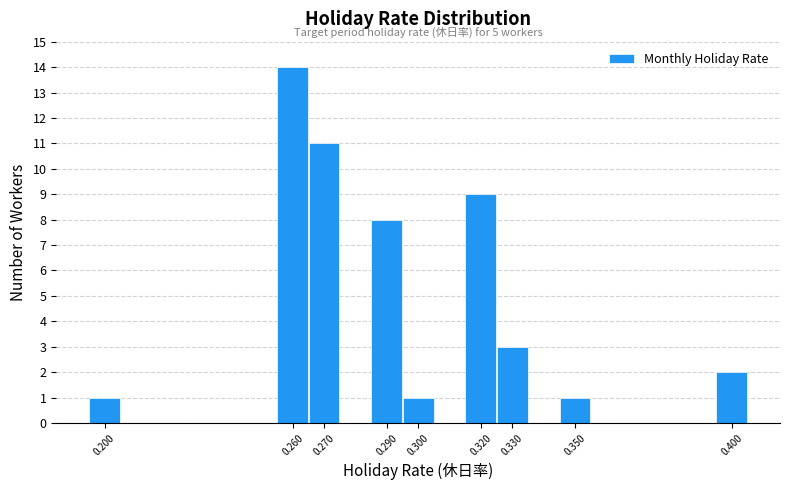

Over which range of the x-axis is the bar tallest?

0.255 to 0.265